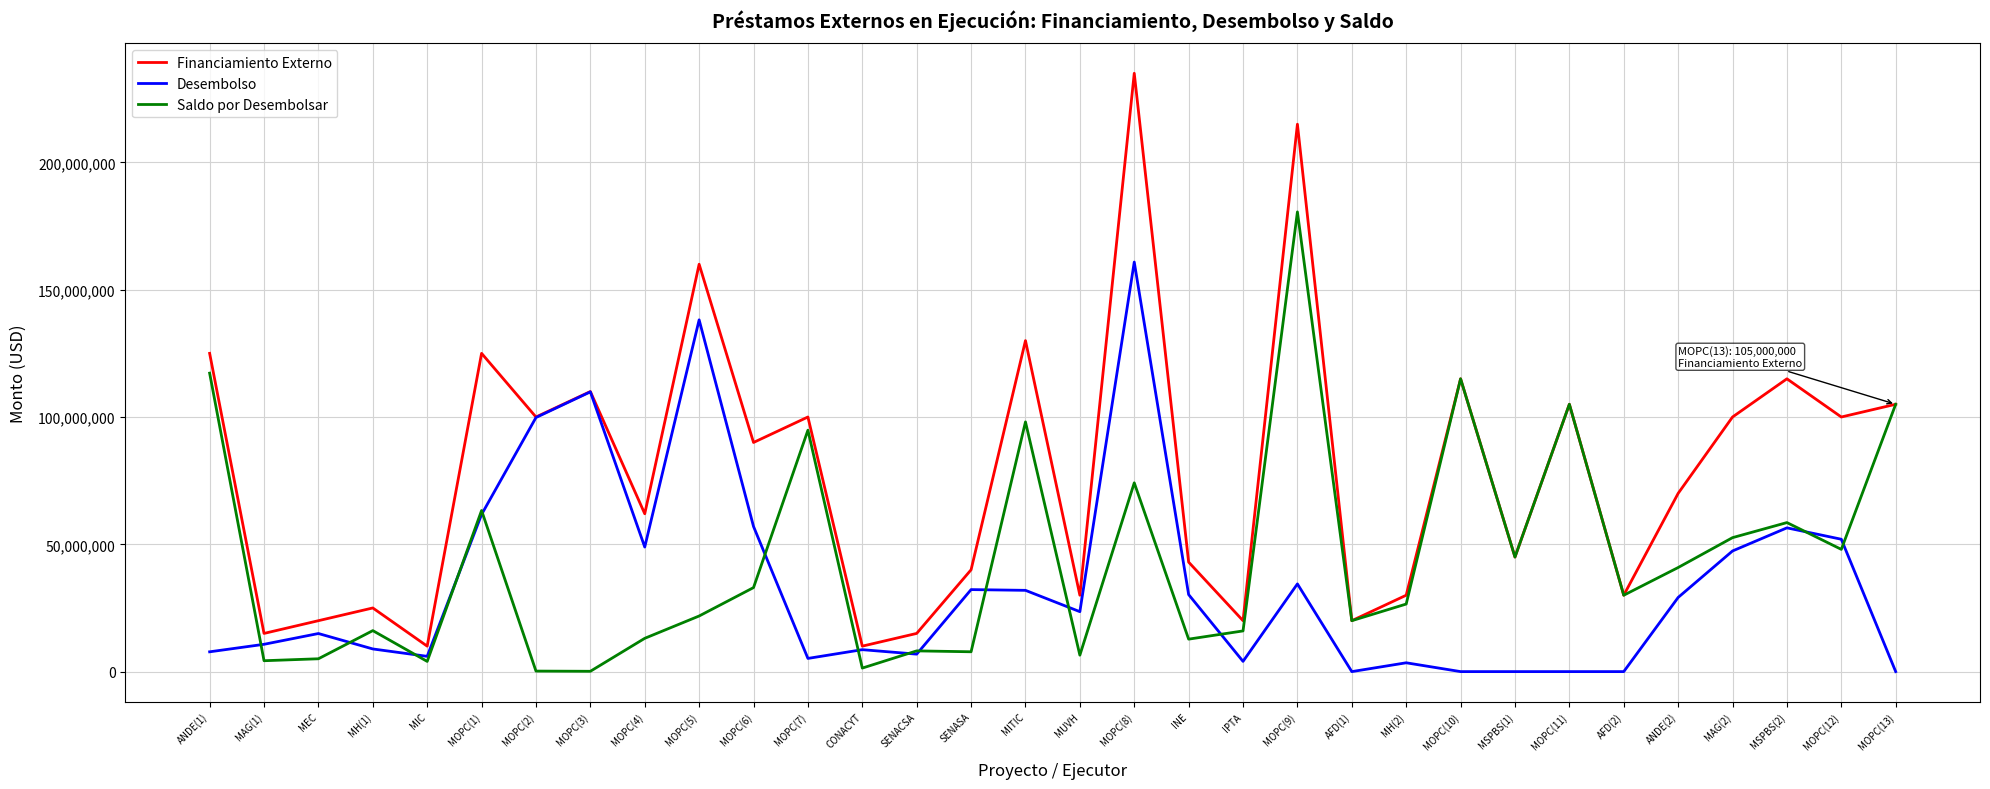

Which series changed the most between MUVH and MOPC(8)?

Financiamiento Externo